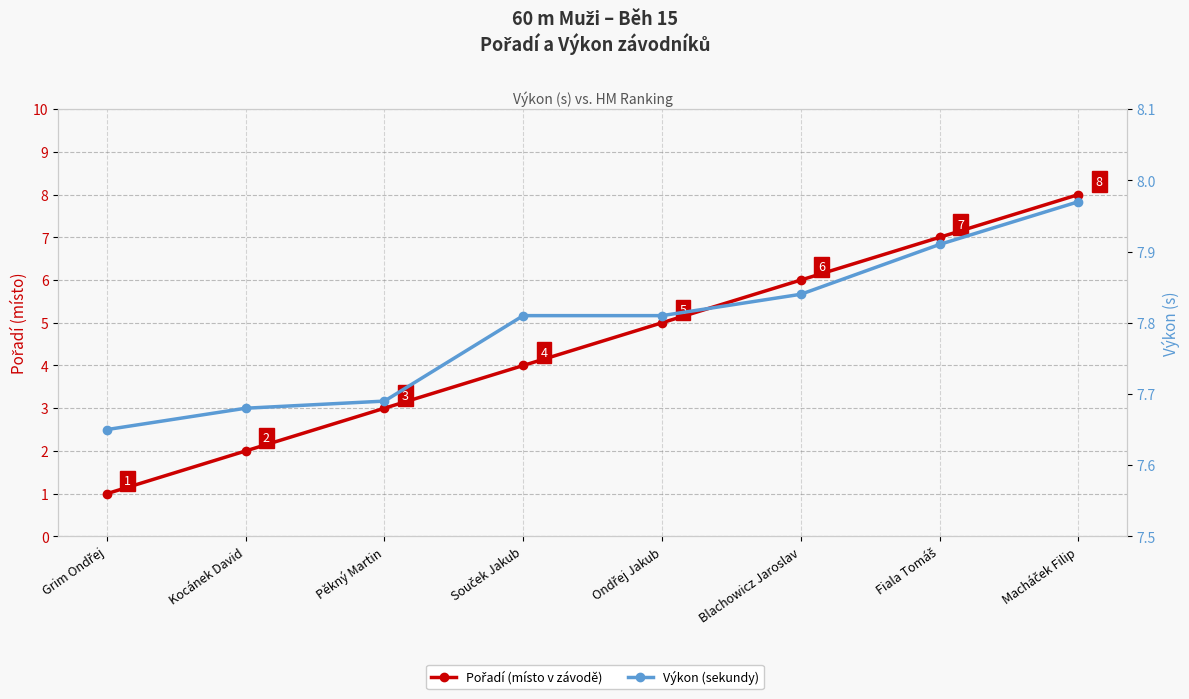

Is it true that Výkon (sekundy) equals 12.0 at Pěkný Martin?

False